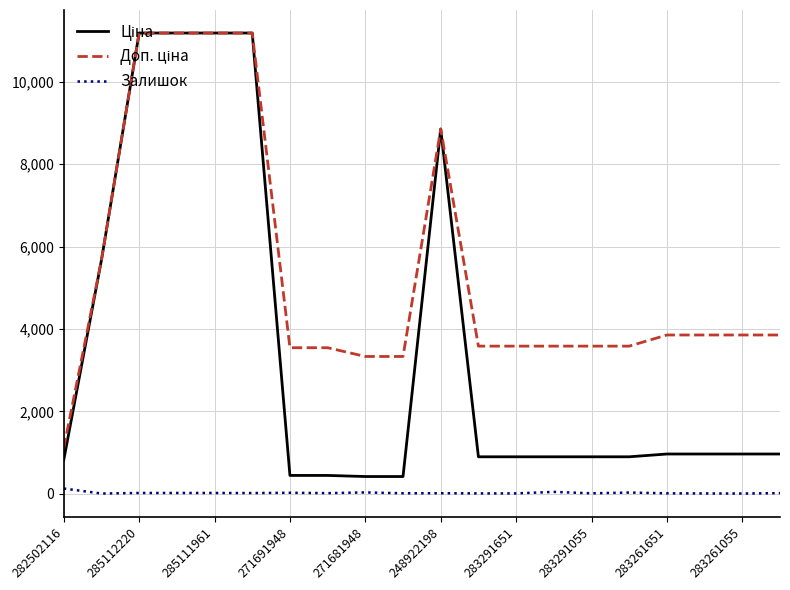

How many interior local valleys does the Залишок series have?

6